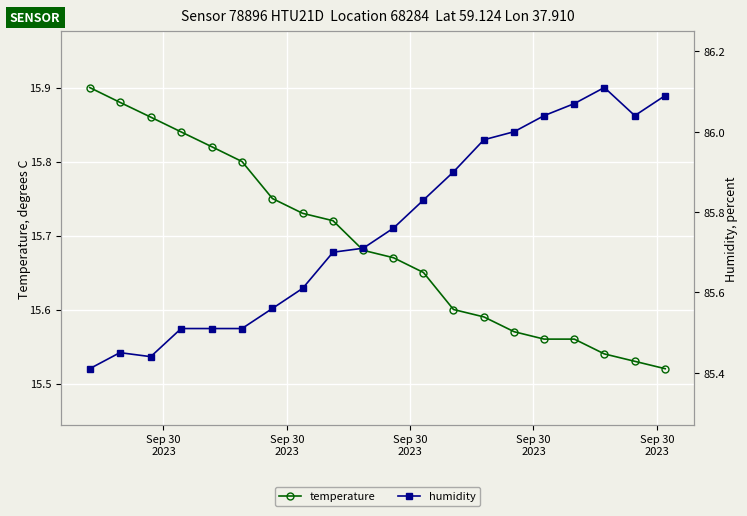

True or false: temperature and humidity intersect in this chart.

False